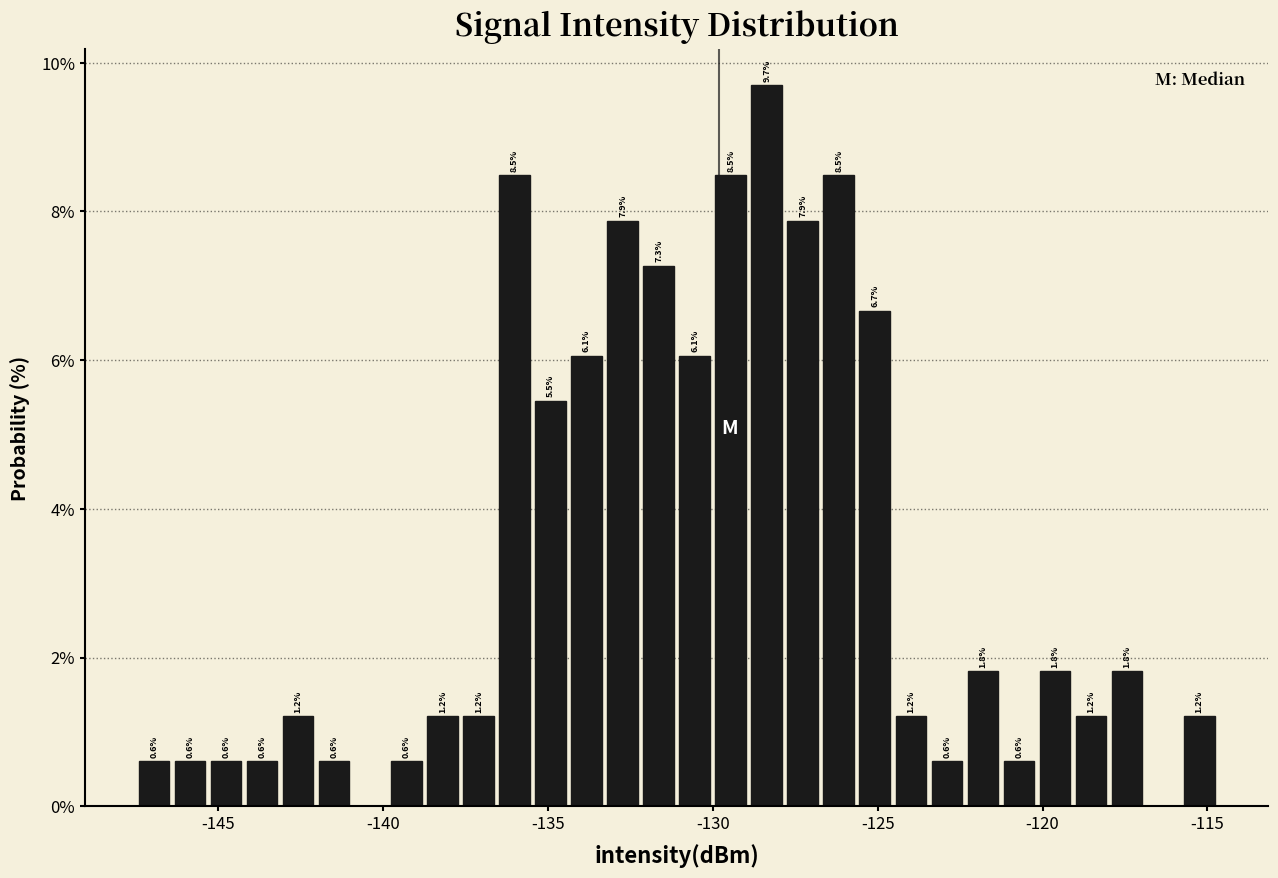

Read against the x-axis, roughly where is the centre of the tallest bar?

-128.5